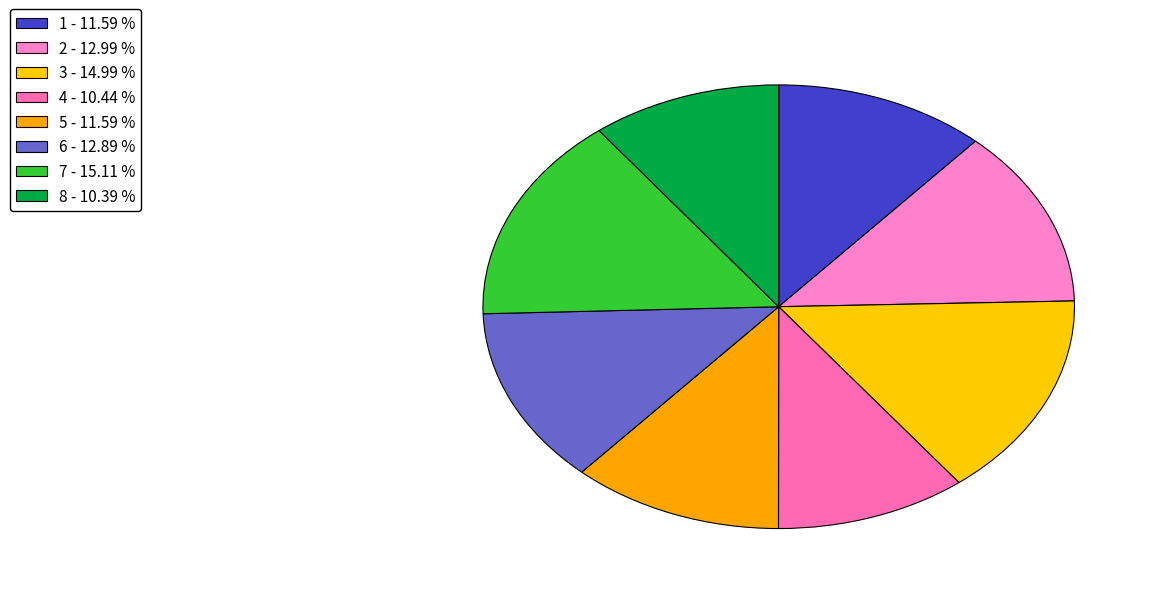

How many slices are in this pie chart?

8